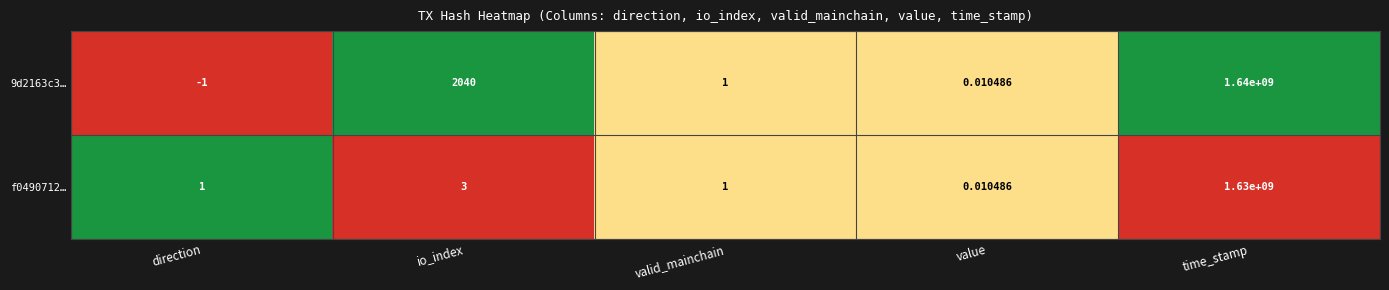

List the series in order of their peak value, lowest first.

f0490712…, 9d2163c3…